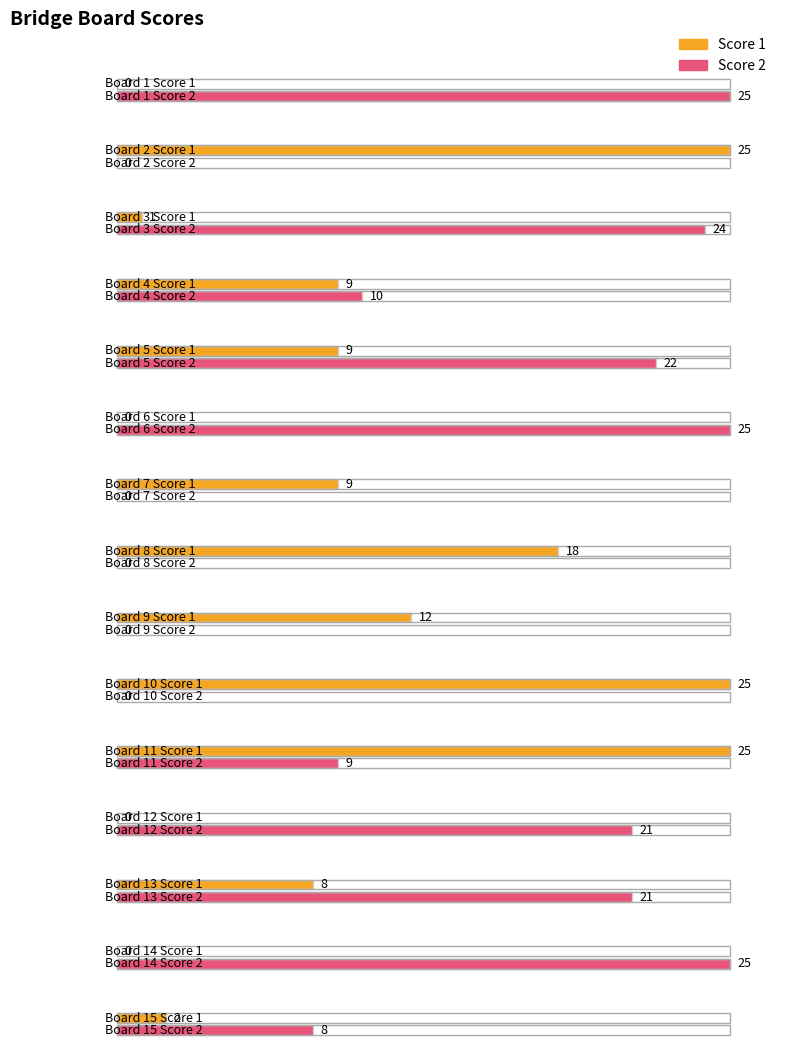

Between 3 and 10, which series saw the biggest shift?

Score 1